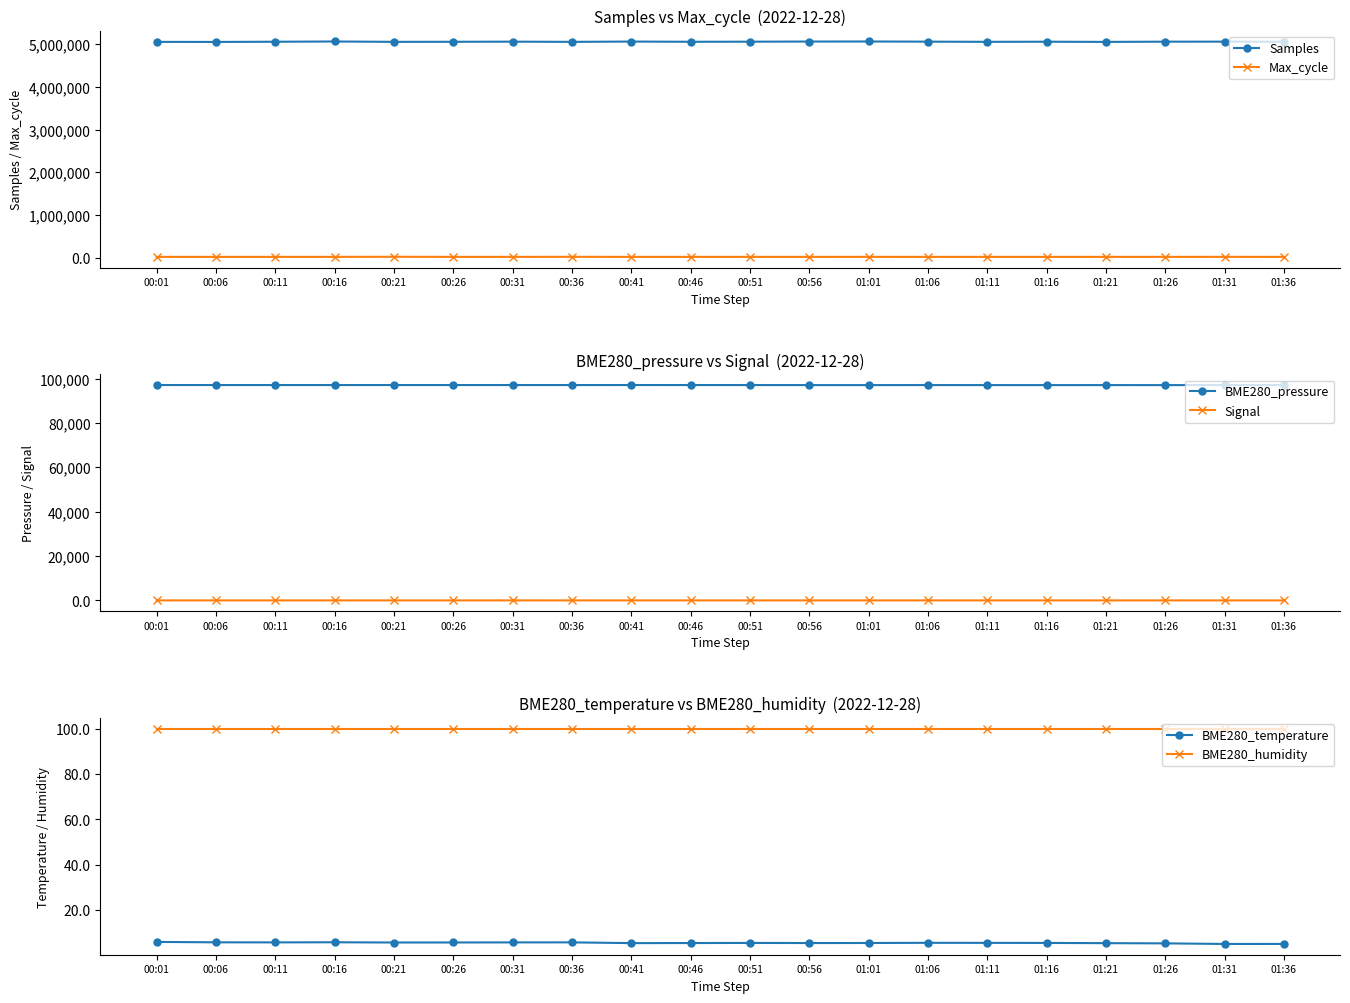

How many data points in Max_cycle are above 20088?

9